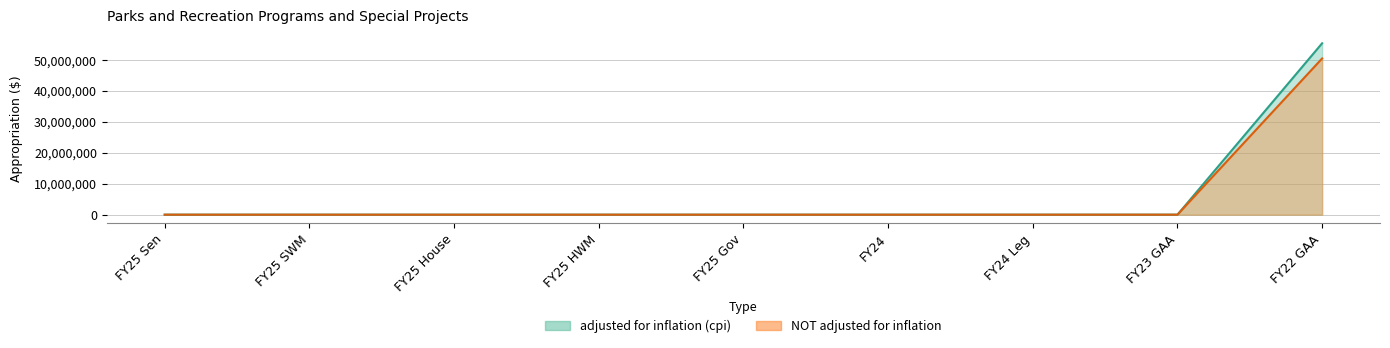

Is it true that NOT adjusted for inflation equals 0 at FY25 Gov?

True